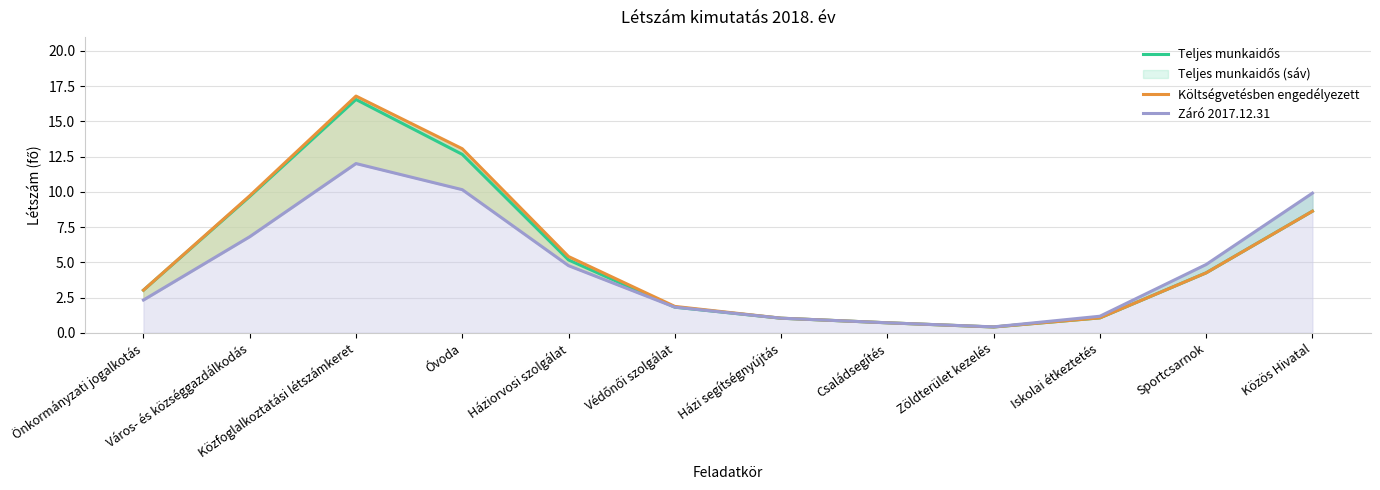

Which category has the lowest value across all series?

Zöldterület kezelés